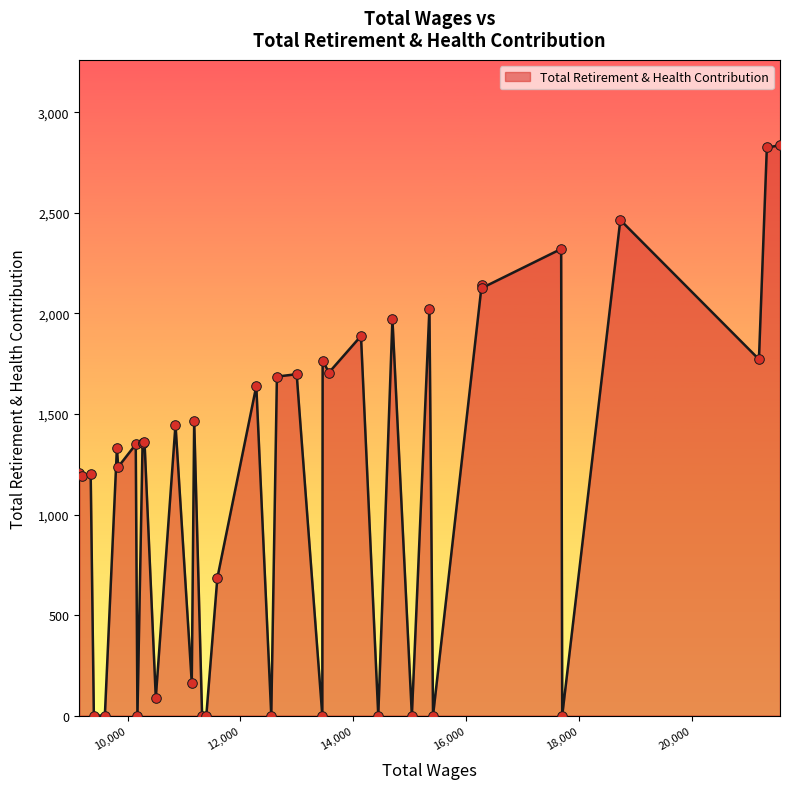

What is the maximum value shown in the chart?

2836